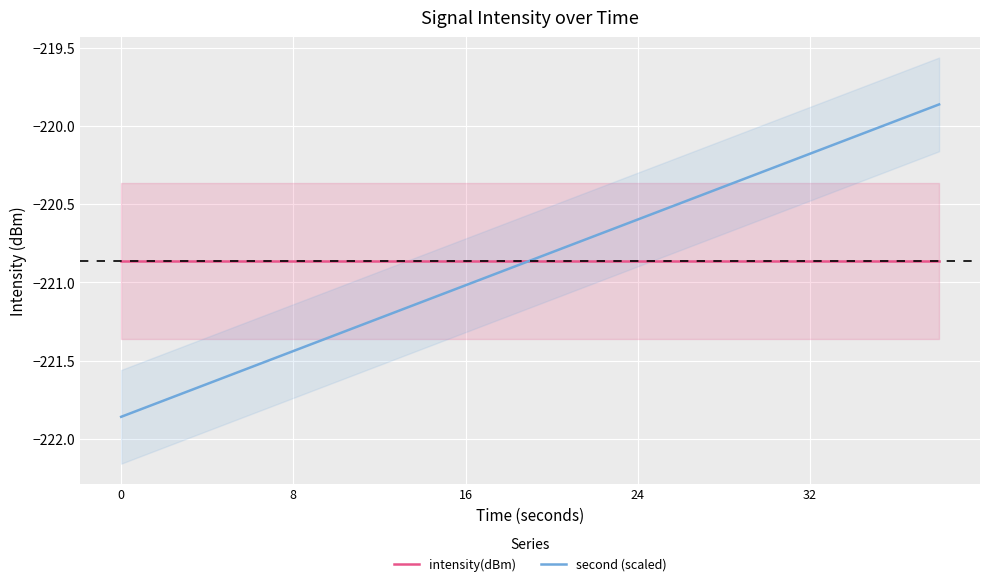

The value of second (scaled) at 0 is -398.3. True or false?

False